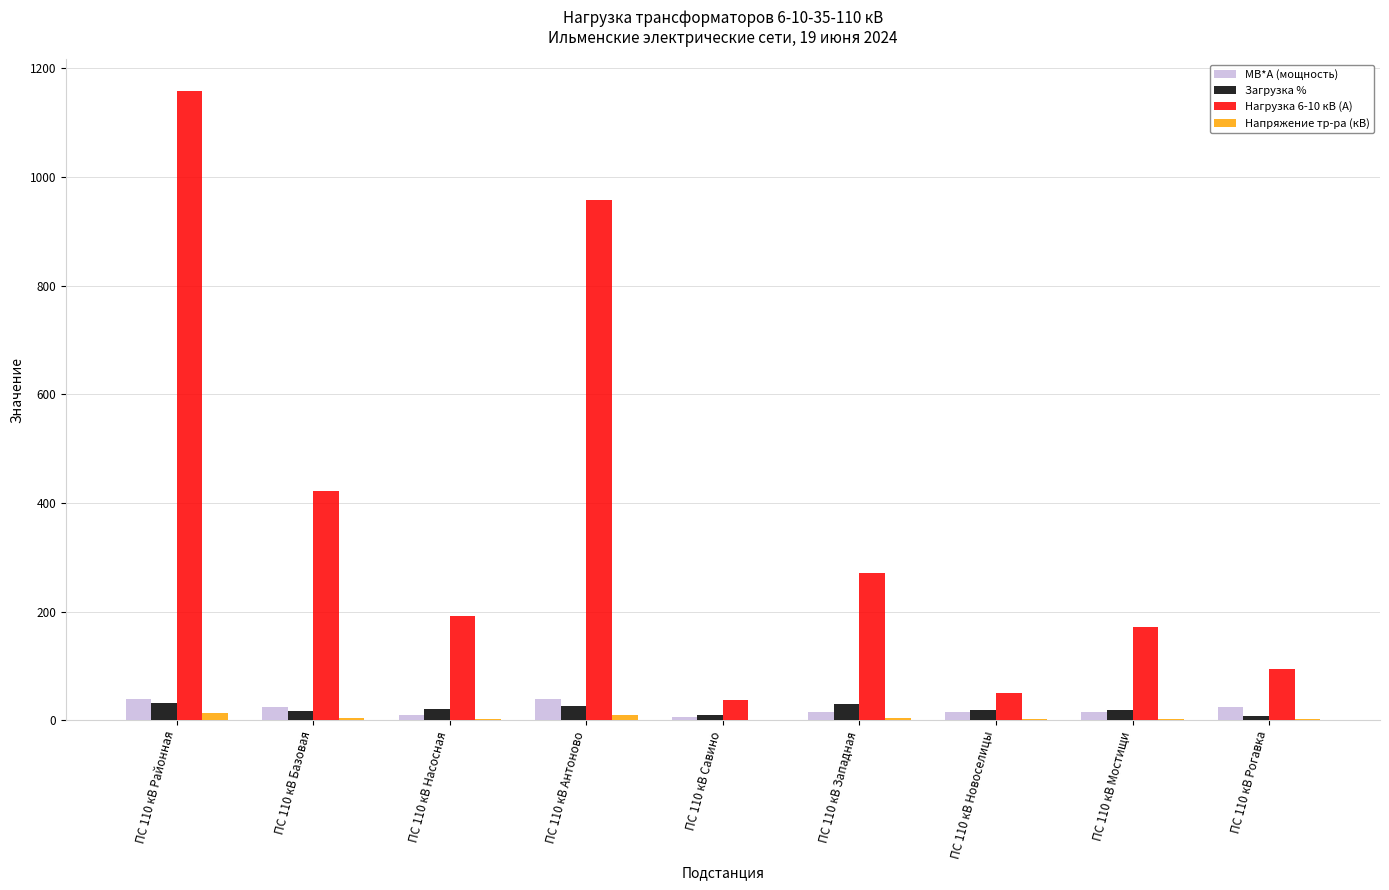

What is the sum of all Нагрузка 6-10 кВ (А) values?

3355.3